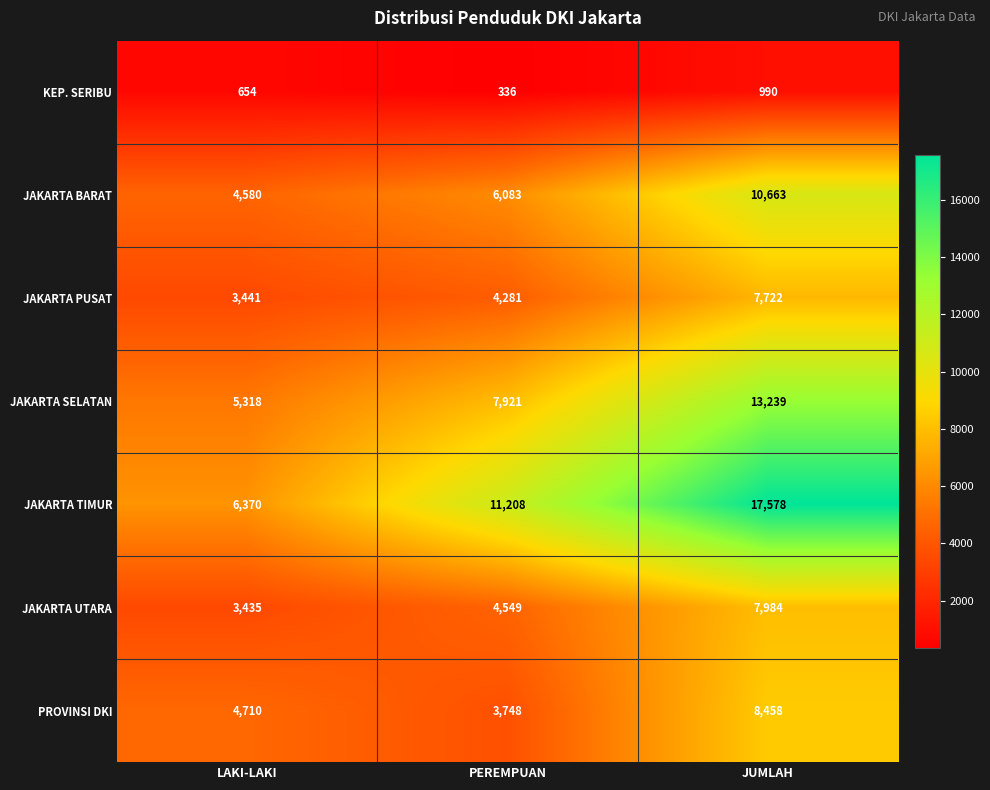

Count the JAKARTA TIMUR values in the range 6370 to 17578.

3